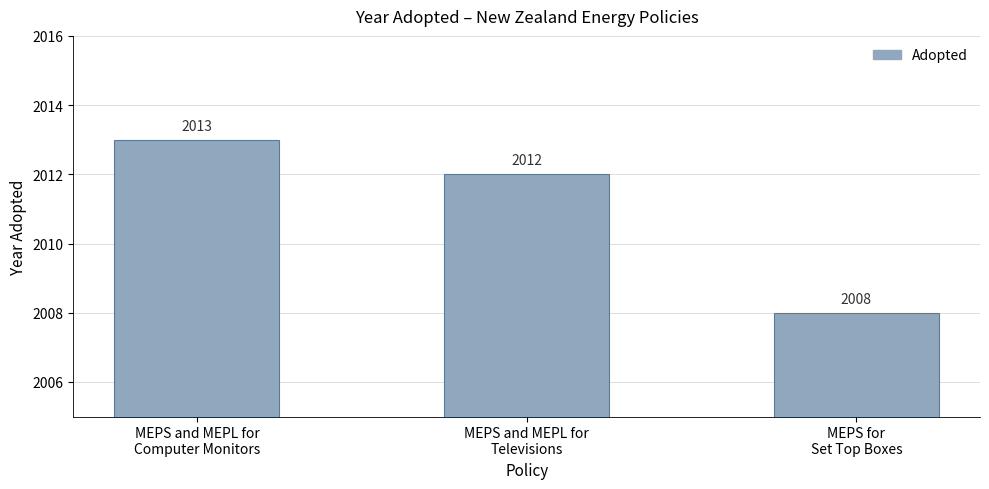

Reading left to right, what are all the values shown in this chart?

2013	2012	2008